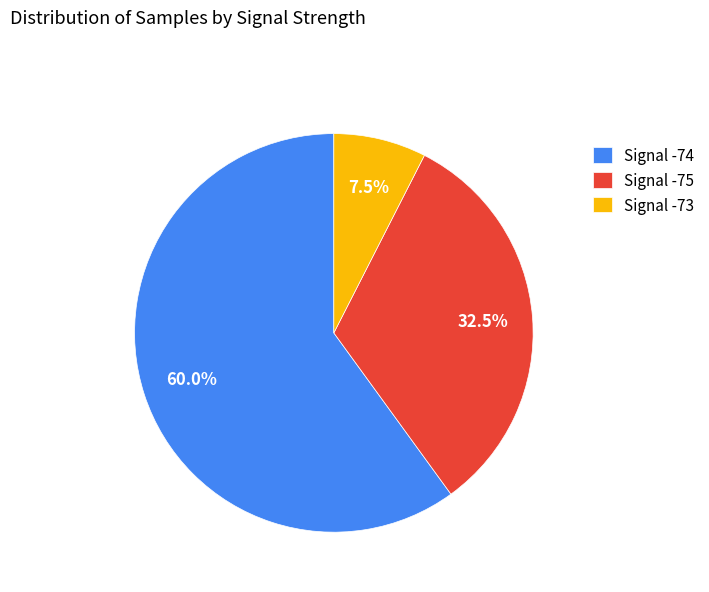

What is the smallest slice in the pie chart?

Signal -73